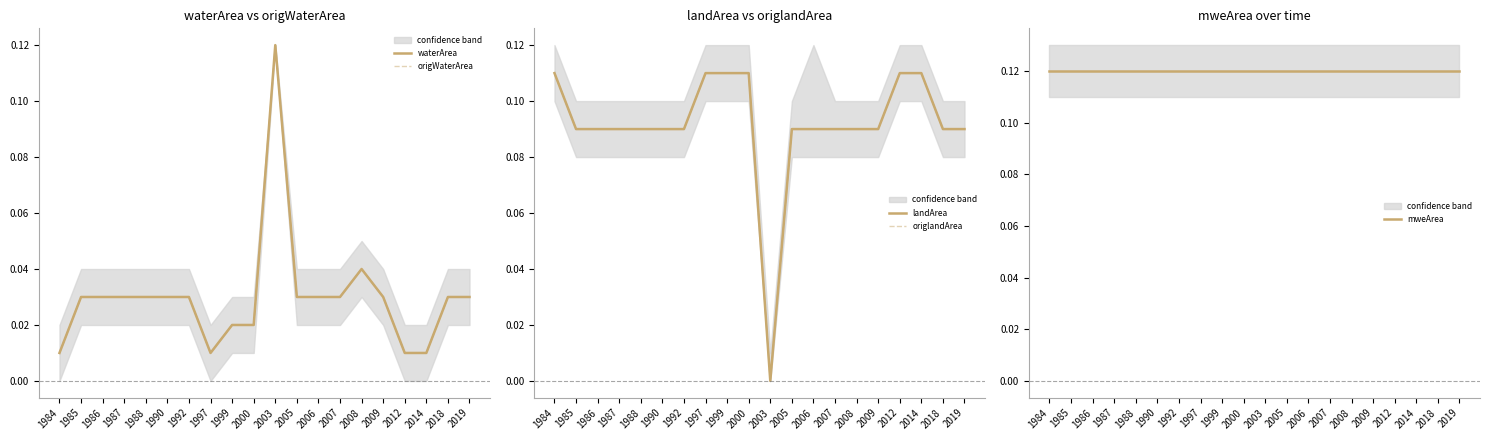

Which series ends up on top after the final intersection of origlandArea and origWaterArea?

origlandArea